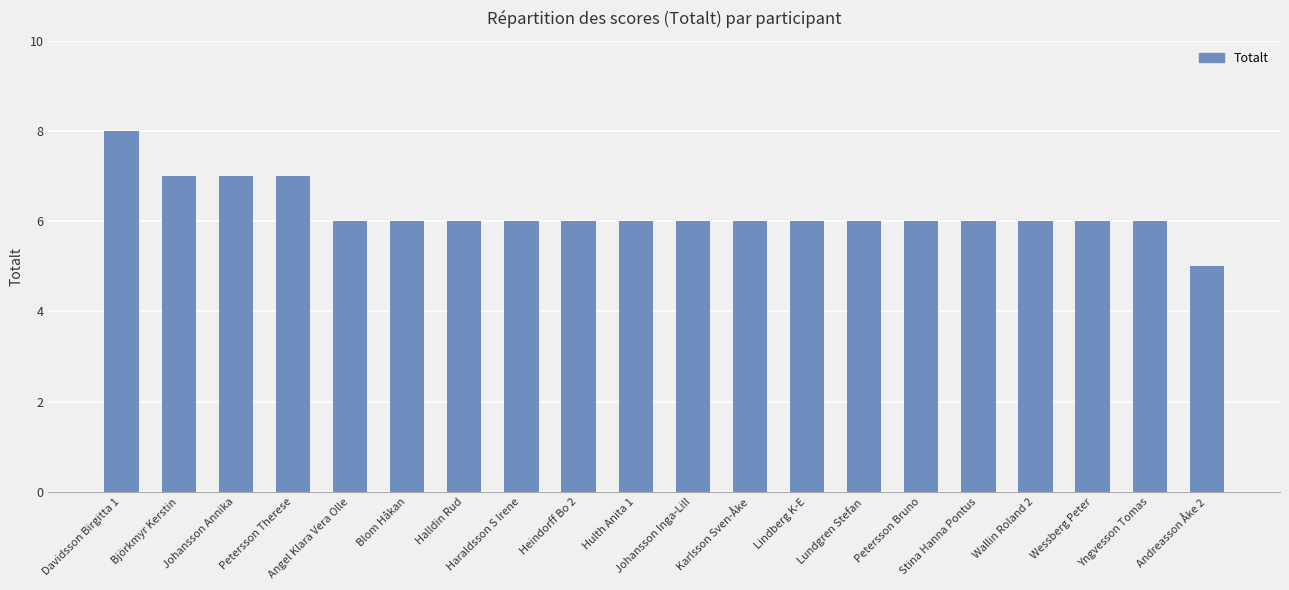

How many values are between 6 and 7?

18